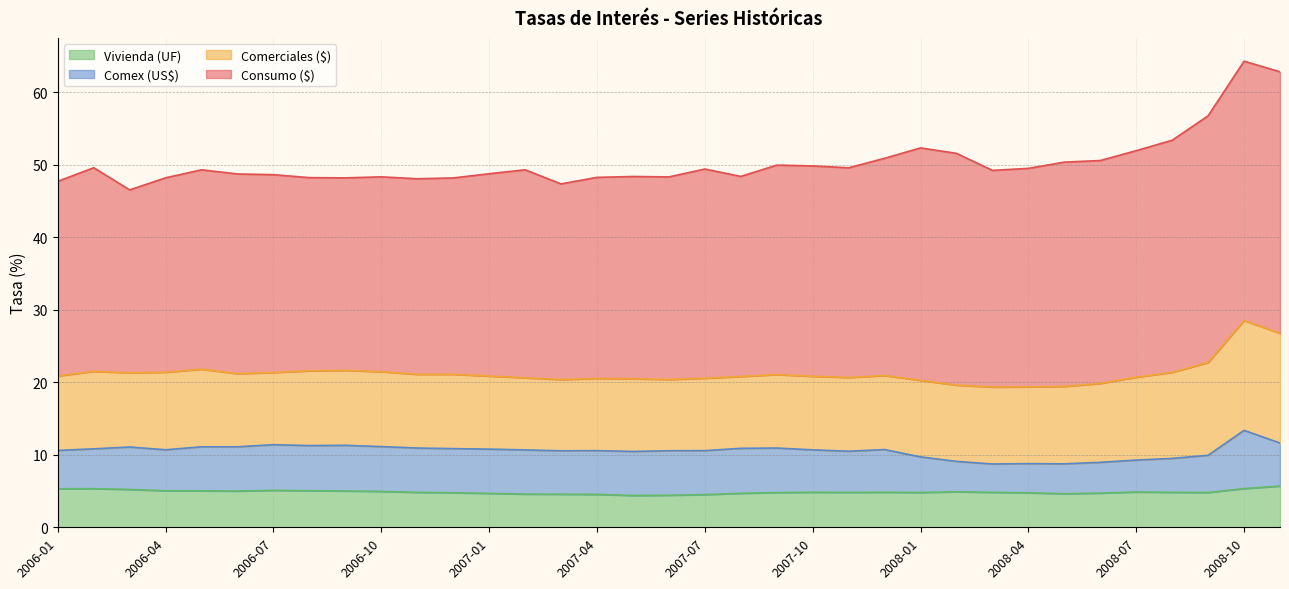

Reading left to right, list all the values displayed in this chart.

Consumo ($): 26.8	28.1	25.2	26.8	27.5	27.5	27.3	26.6	26.5	26.9	27.0	27.1	27.9	28.7	27.0	27.7	27.9	27.9	28.9	27.6	28.9	29.0	28.9	30.0	32.1	32.0	29.9	30.1	30.9	30.7	31.2	32.0	34.0	35.8	36.1
Comerciales ($): 10.3	10.7	10.2	10.7	10.7	10.1	10.0	10.3	10.3	10.3	10.2	10.2	10.1	9.9	9.8	9.9	10.0	9.8	10.0	9.9	10.1	10.2	10.2	10.2	10.6	10.5	10.6	10.6	10.7	10.9	11.4	11.9	12.8	15.2	15.1
Comex (US$): 5.3	5.5	5.8	5.7	6.1	6.1	6.3	6.2	6.3	6.2	6.1	6.1	6.1	6.1	6.0	6.0	6.1	6.1	6.1	6.2	6.1	5.8	5.7	5.9	4.9	4.2	3.9	4.0	4.1	4.2	4.4	4.7	5.1	8.0	5.9
Vivienda (UF): 5.3	5.3	5.2	5.0	5.0	5.0	5.1	5.0	5.0	5.0	4.8	4.8	4.7	4.6	4.6	4.5	4.4	4.4	4.5	4.7	4.8	4.8	4.8	4.8	4.8	4.9	4.8	4.8	4.6	4.7	4.9	4.8	4.8	5.3	5.7